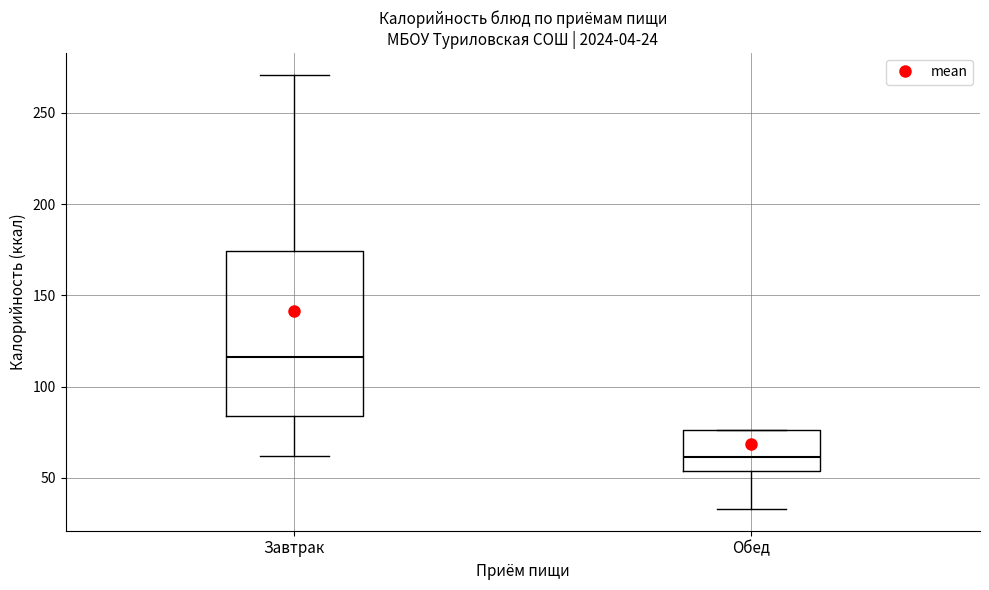

Comparing the boxes themselves (not the whiskers), which one is the tallest?

Завтрак